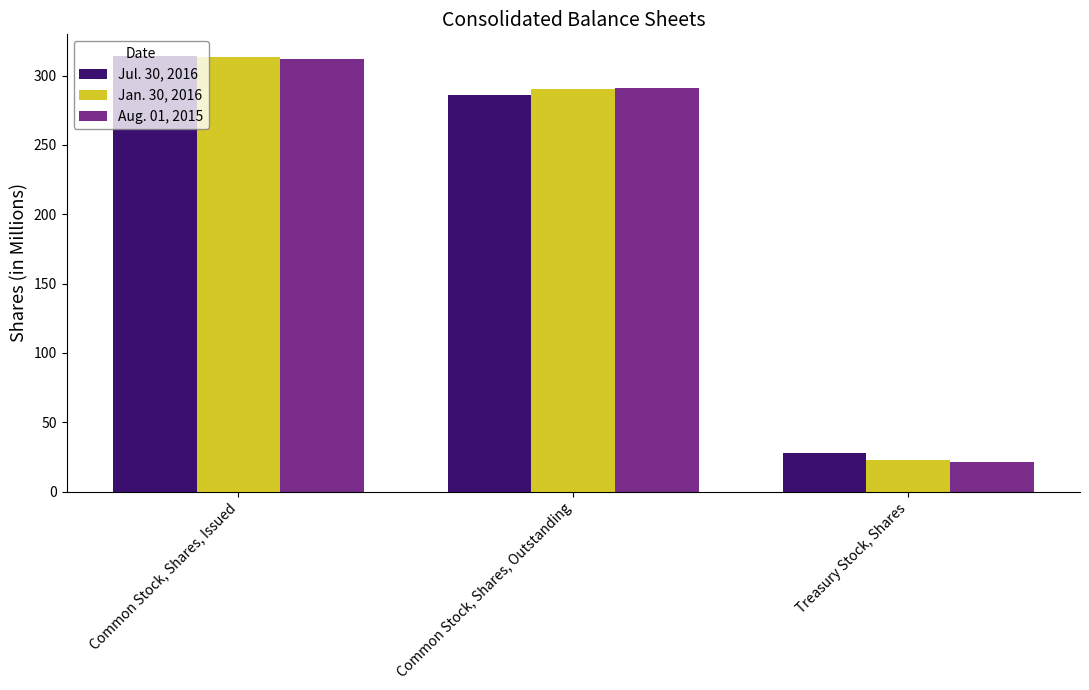

Reading right to left, transcribe all the data shown in this chart.

Jul. 30, 2016: 28	286	314
Jan. 30, 2016: 23	290	313
Aug. 01, 2015: 21	291	312